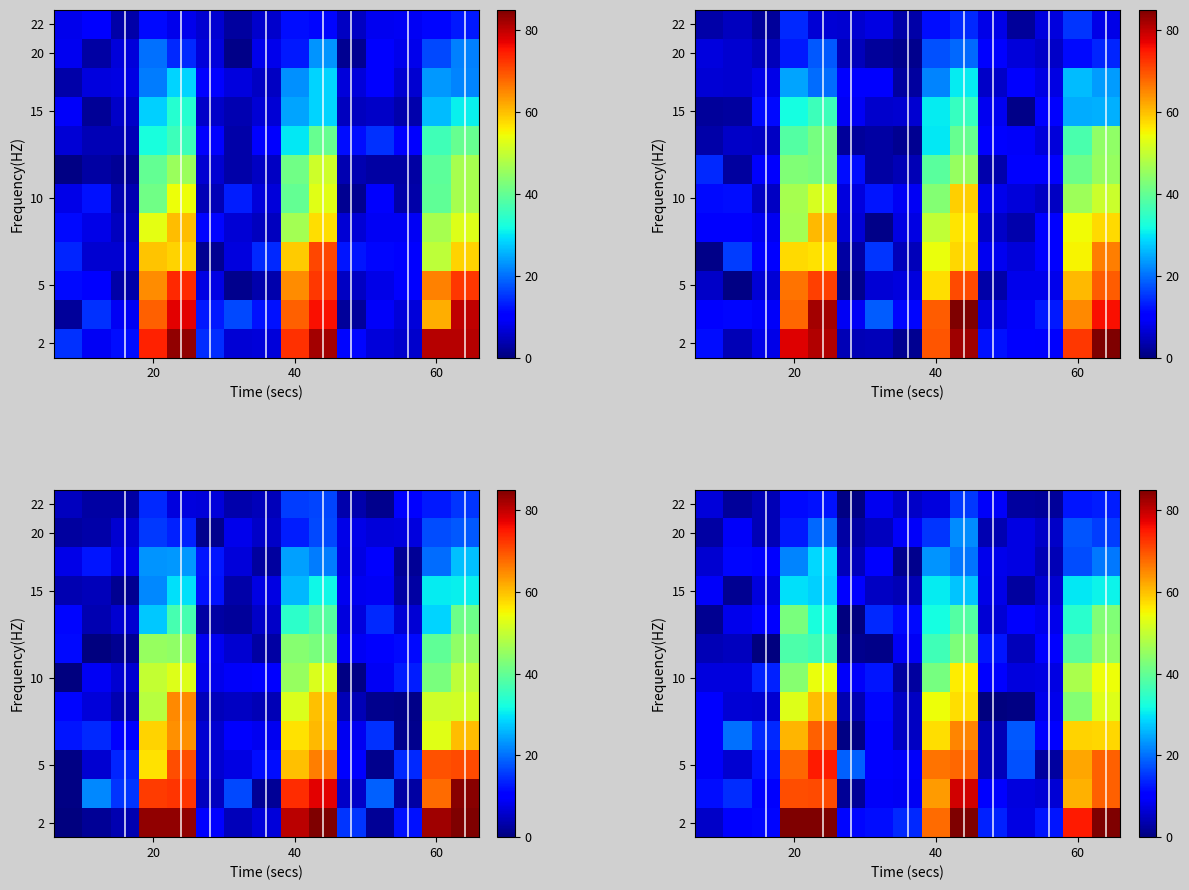

At how many categories does at least one series exceed 73?

5